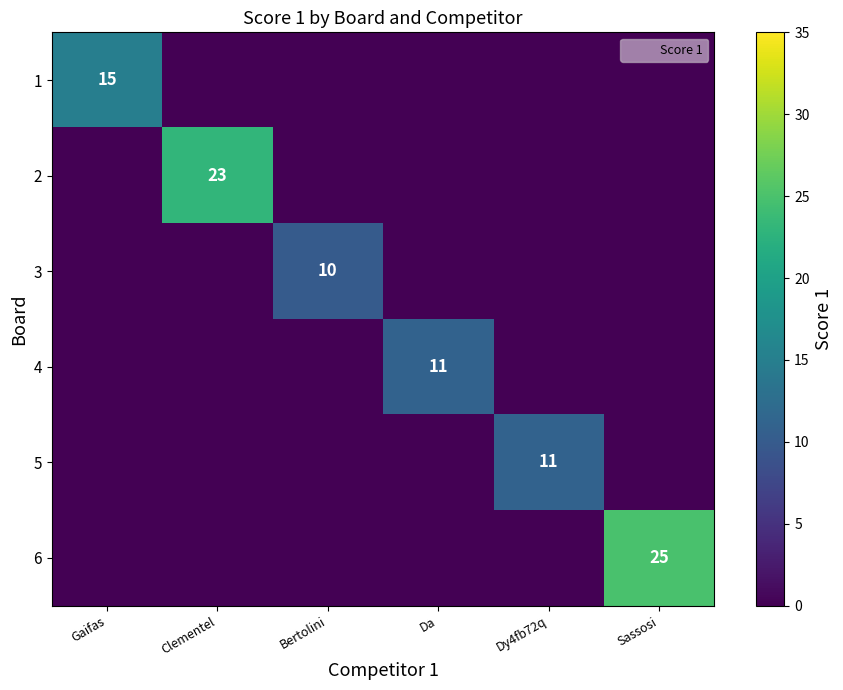

Is the value of 6 at Dy4fb72q greater than the value of 5 at Sassosi?

No